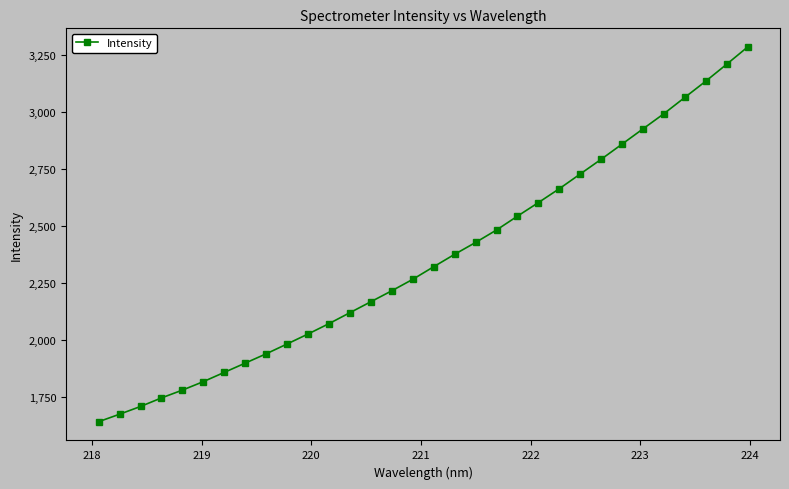

What is the minimum value shown in the chart?

1639.7